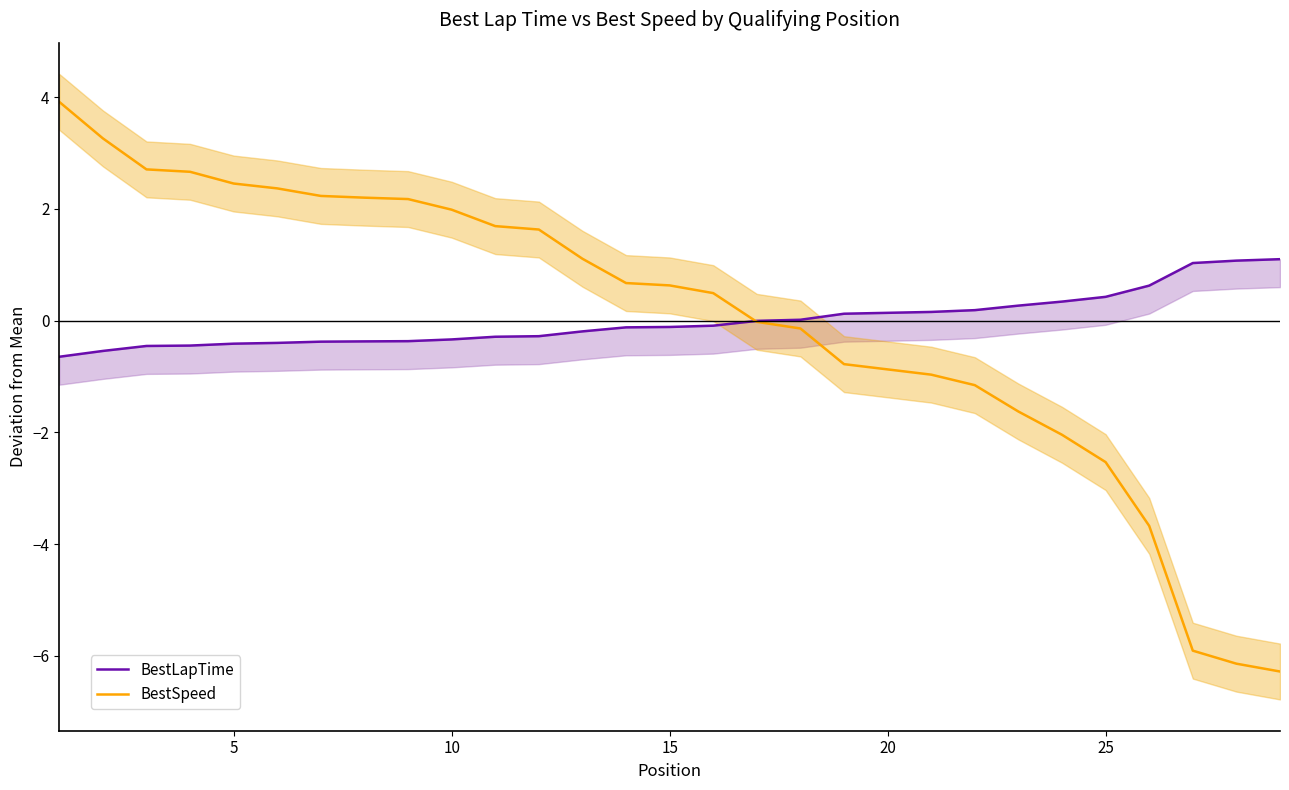

How many times do BestLapTime and BestSpeed cross each other?

1